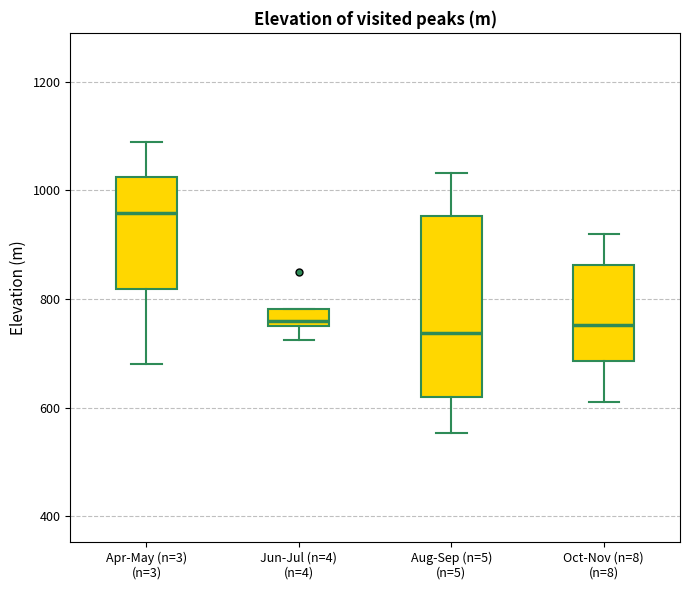

Reading left to right, transcribe this box plot: for each box, give where its median line is, the range the box spans, and where its two whiskers end, as read against the y-axis. The values are not printed on the chart, so give them approximately, as read against the axis.

Apr-May (n=3) (n=3): median 960, box 820 to 1020, whiskers 680 to 1100
Jun-Jul (n=4) (n=4): median 760 (just above the box's lower edge), box 760 to 780, whiskers 720 to 780
Aug-Sep (n=5) (n=5): median 740, box 620 to 960, whiskers 560 to 1040
Oct-Nov (n=8) (n=8): median 760, box 680 to 860, whiskers 620 to 920